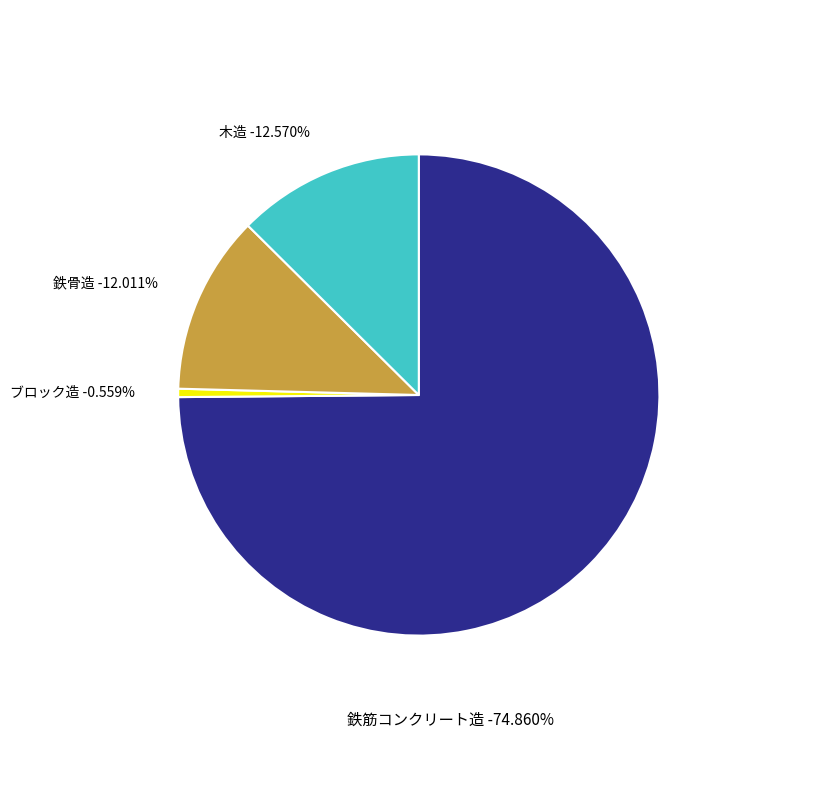

What percentage is the 木造 slice, to the nearest percent?

13%